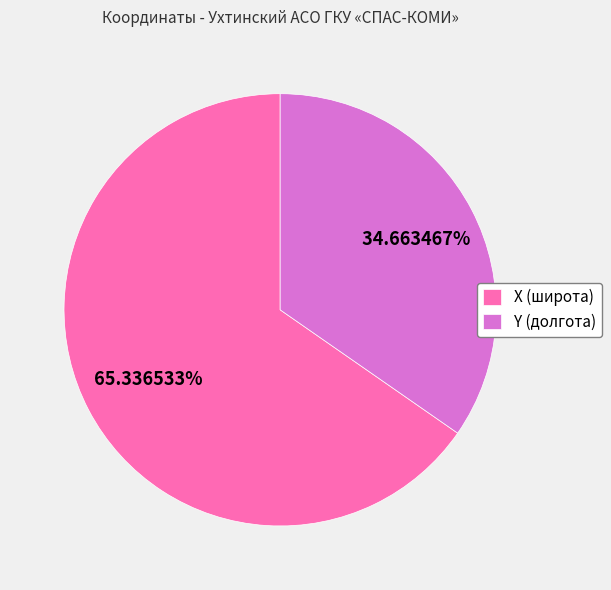

To the nearest percent, what portion does Y (долгота) represent?

35%